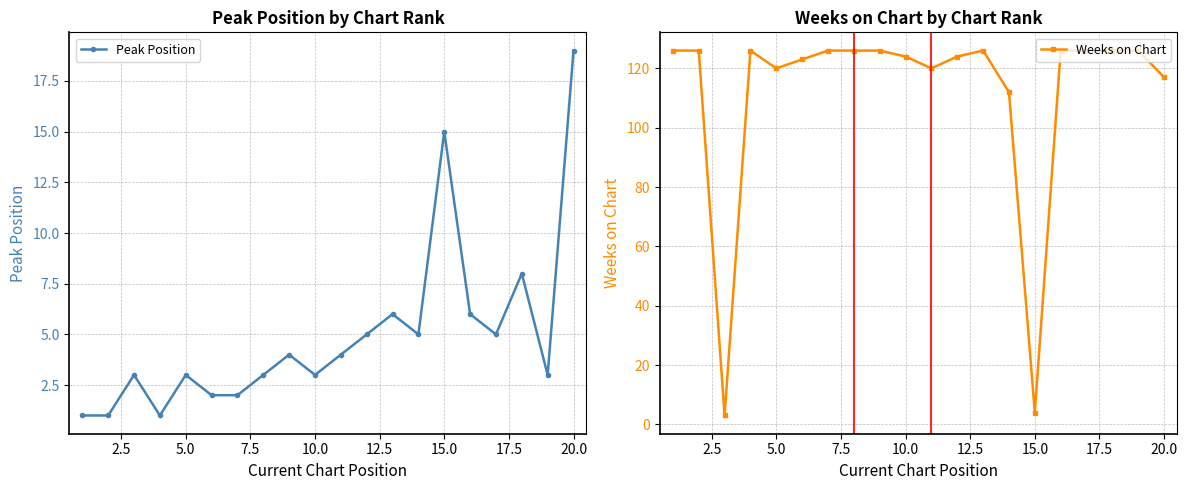

True or false: Peak Position and Weeks on Chart cross at least once.

True